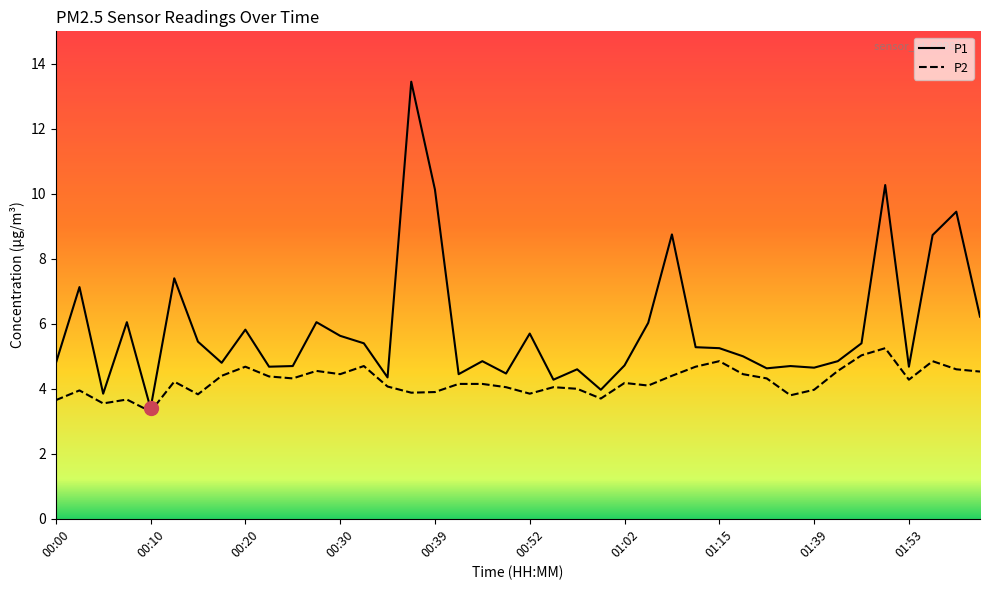

What are all the series names shown in the legend?

P1, P2